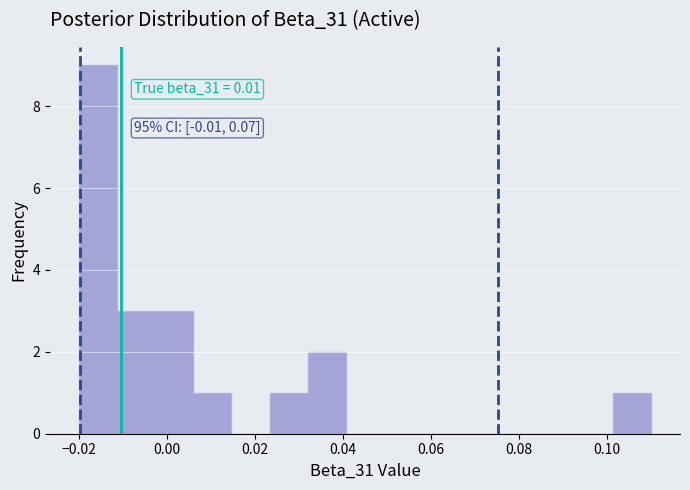

Over which range of the x-axis is the bar tallest?

-0.020 to -0.012